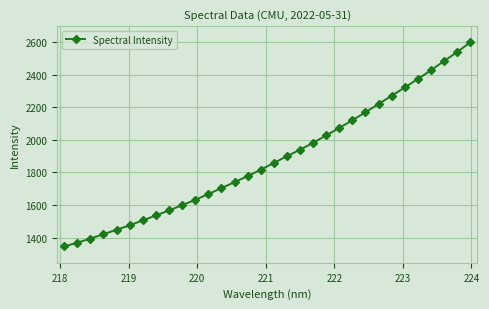

Does the chart have visible grid lines?

Yes